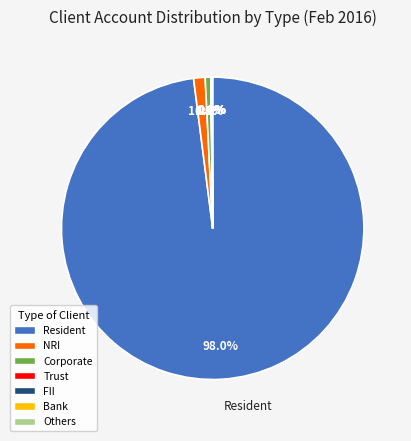

Does any single category account for the majority?

Yes